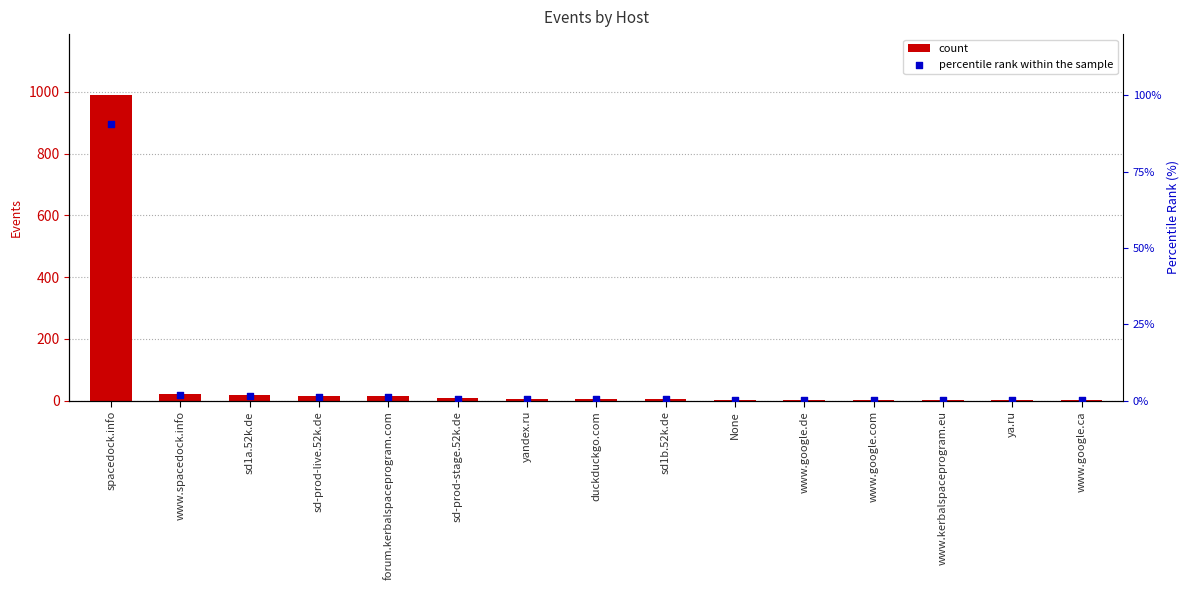

Which series has the largest total across all categories?

count